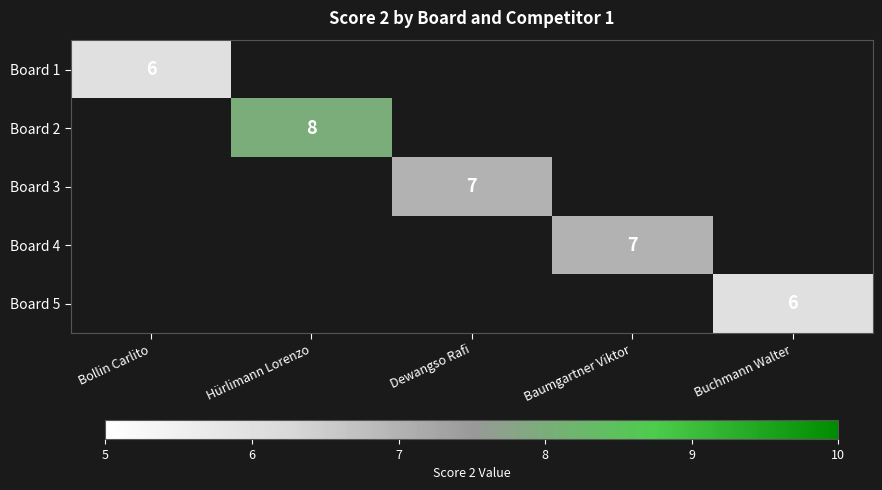

The value of Board 1 at Bollin Carlito is 8. True or false?

False